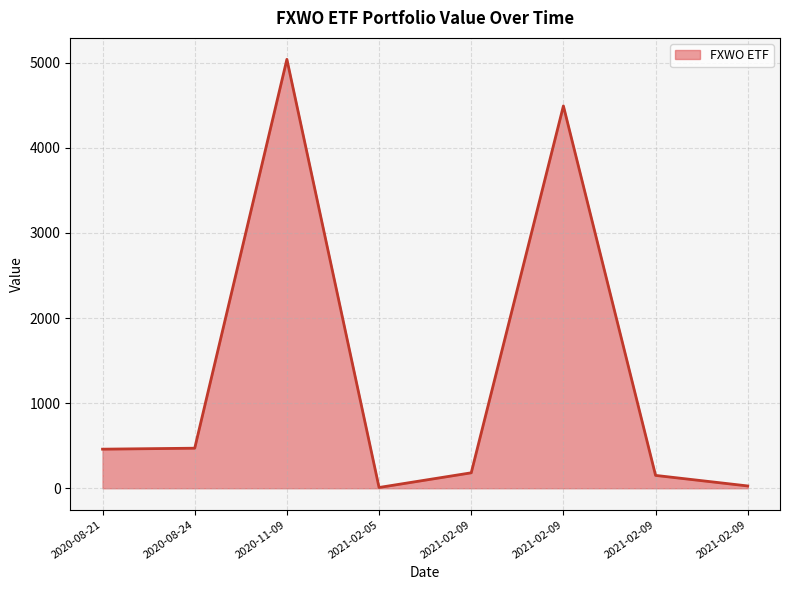

How many distinct data groups are displayed?

1